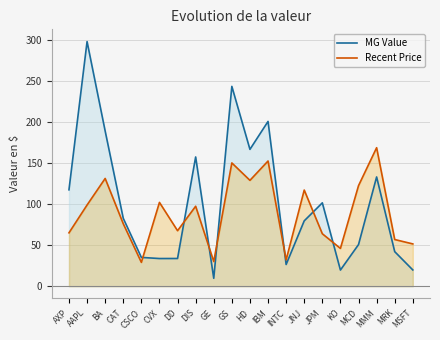

Reading right to left, transcribe all the data shown in this chart.

MG Value: 19.8	42.1	133.0	50.7	19.7	101.5	79.5	26.4	200.5	166.6	243.2	9.7	157.3	33.7	33.7	35.1	82.6	188.8	297.7	117.3
Recent Price: 51.5	56.8	168.6	122.4	46.0	63.9	117.0	32.0	152.4	128.8	150.0	30.0	97.3	67.5	102.0	29.0	76.0	131.1	98.8	65.0